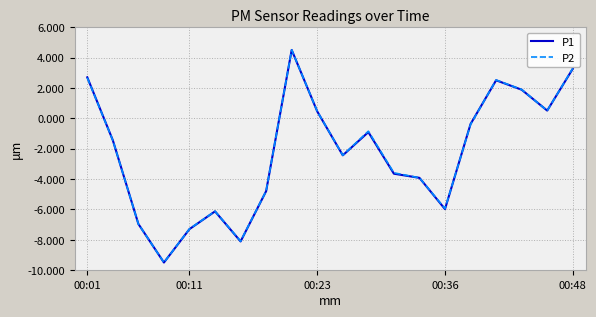

What is the maximum value shown in the chart?

4.5